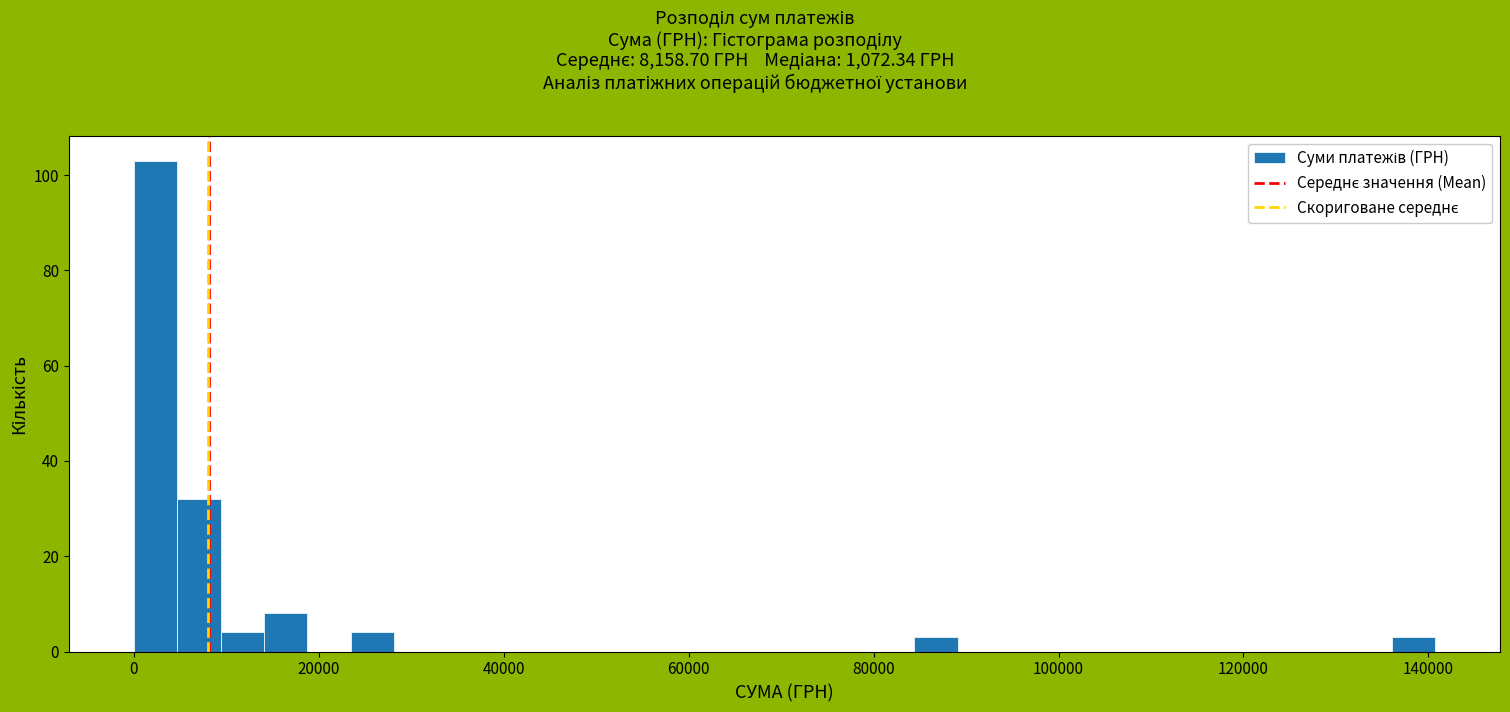

Read against the x-axis, roughly where is the centre of the tallest bar?

2000